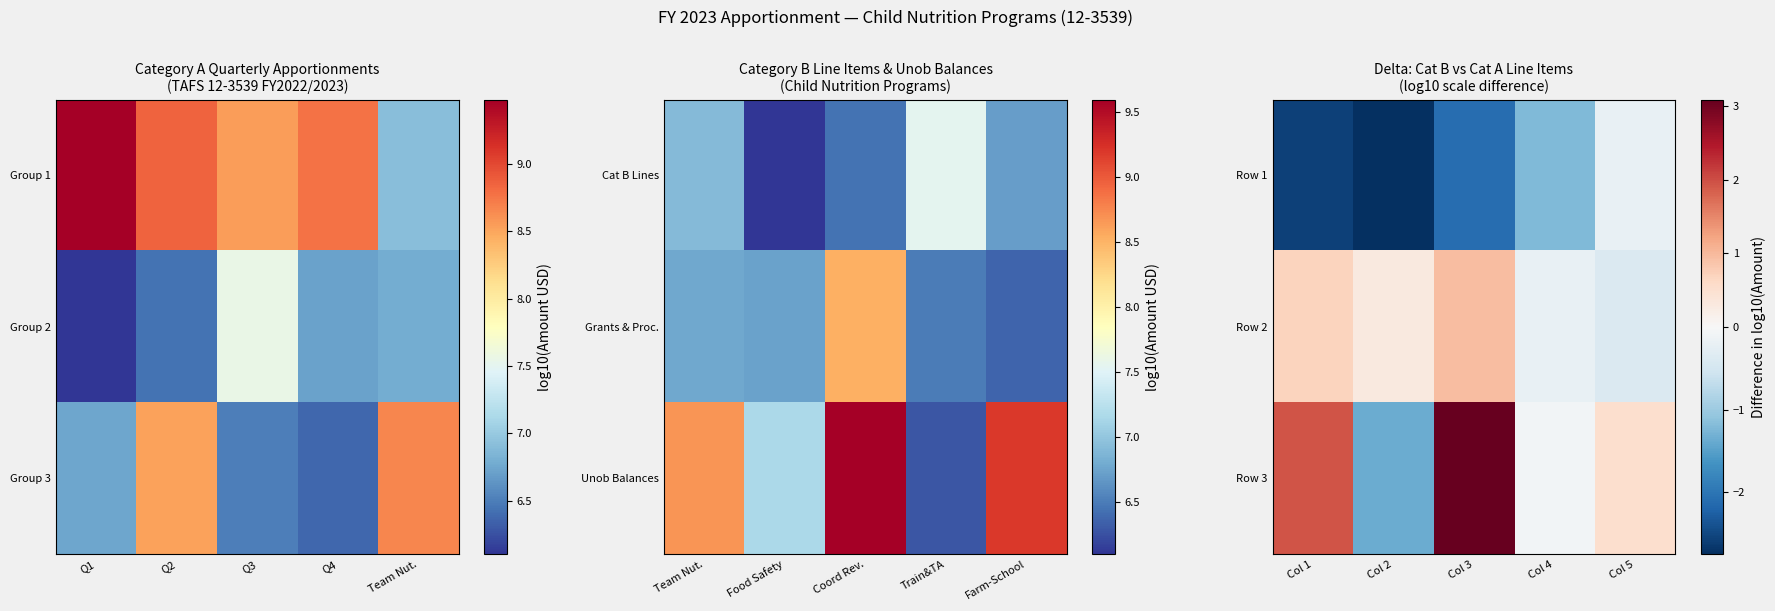

Rank the series by their maximum value, from highest to lowest.

Row 3, Row 2, Row 1